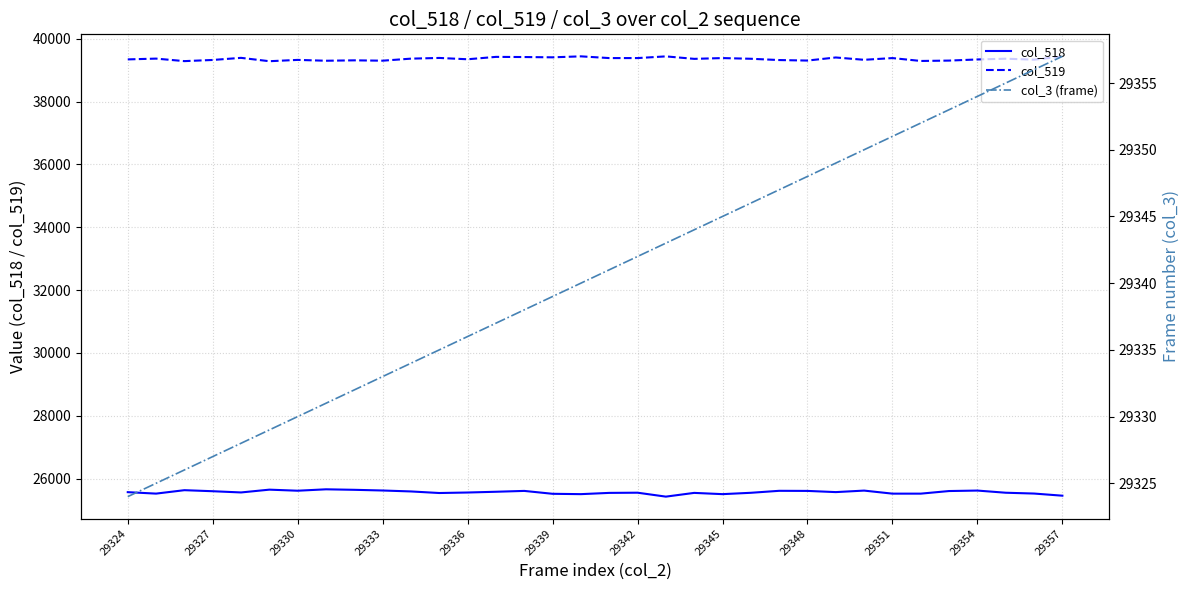

True or false: col_3 (frame) and col_518 cross at least once.

False